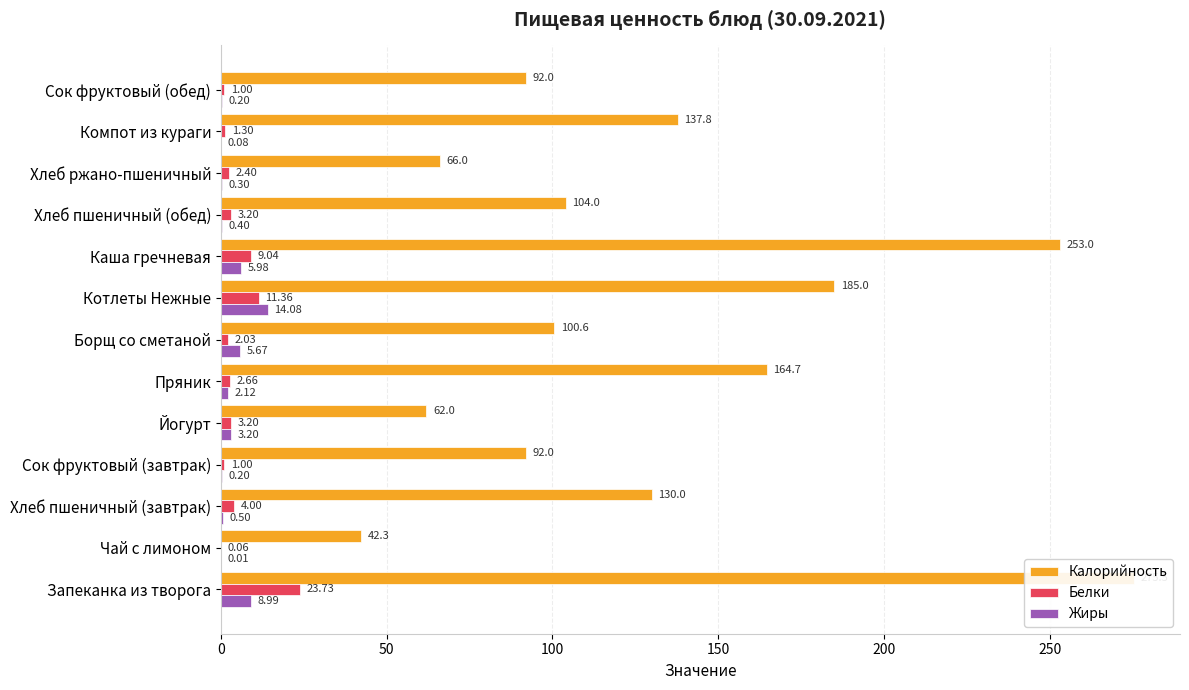

What are all the series names shown in the legend?

Калорийность, Белки, Жиры